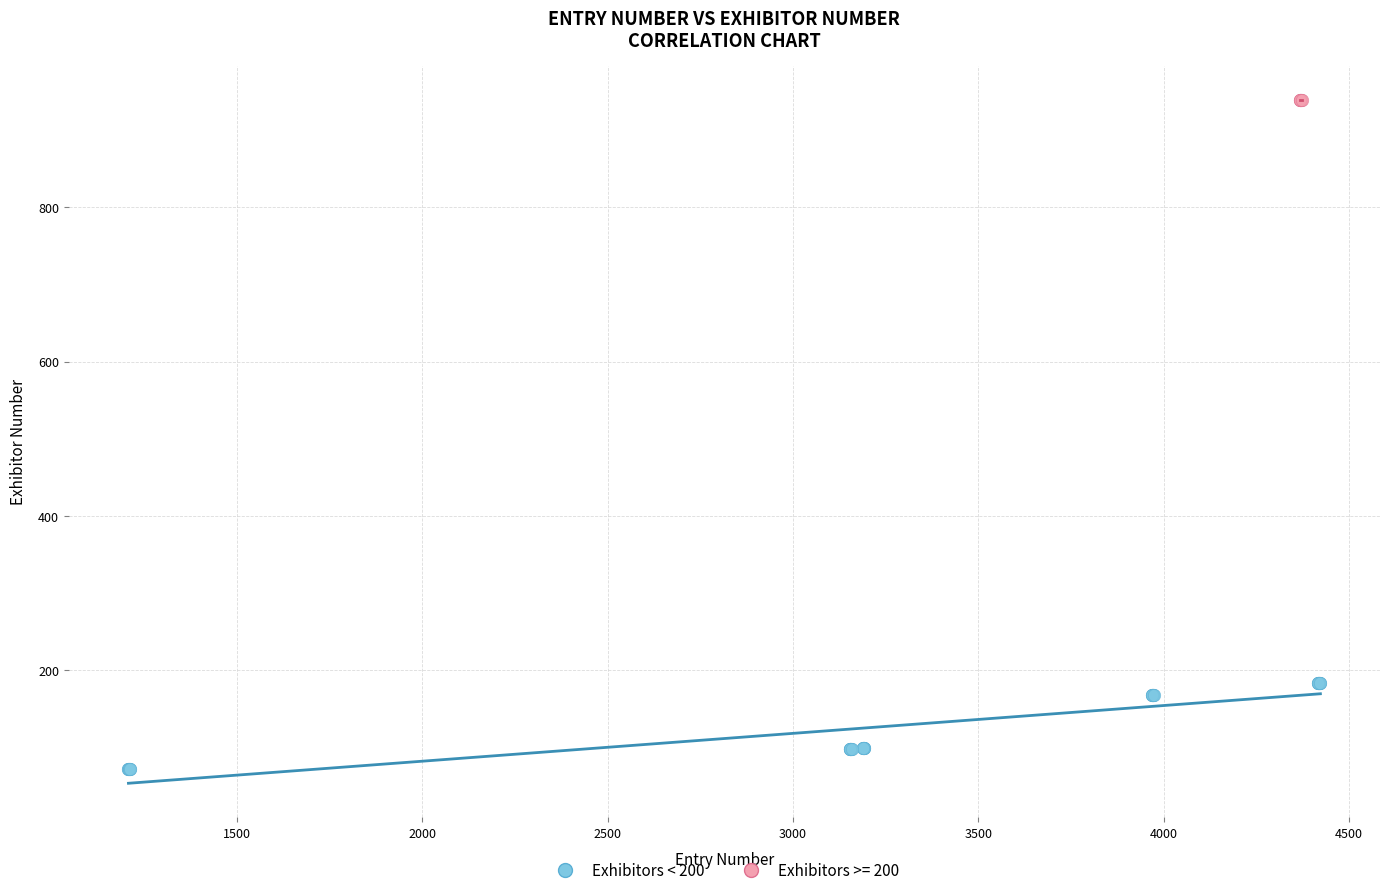

Which series reaches the minimum Y coordinate?

Exhibitors < 200